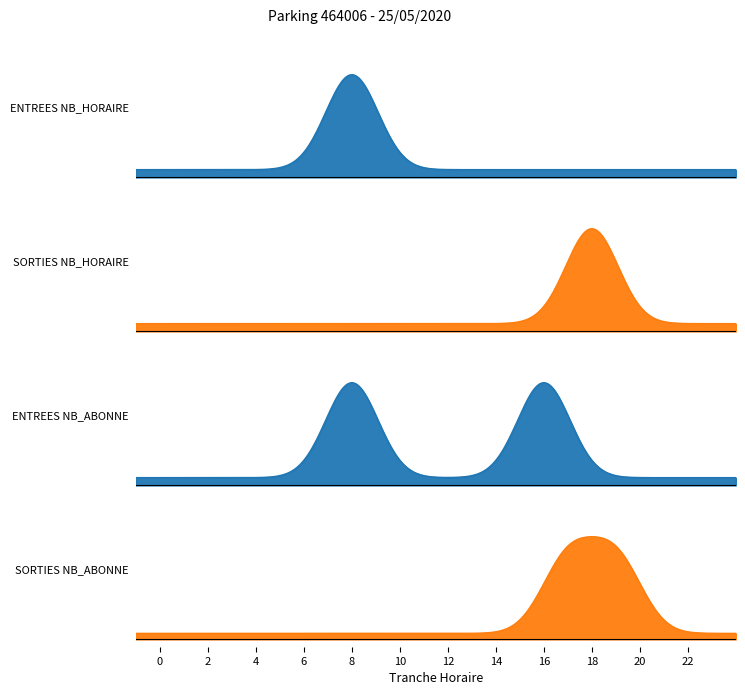

Between 21 and 15, which is larger?

21